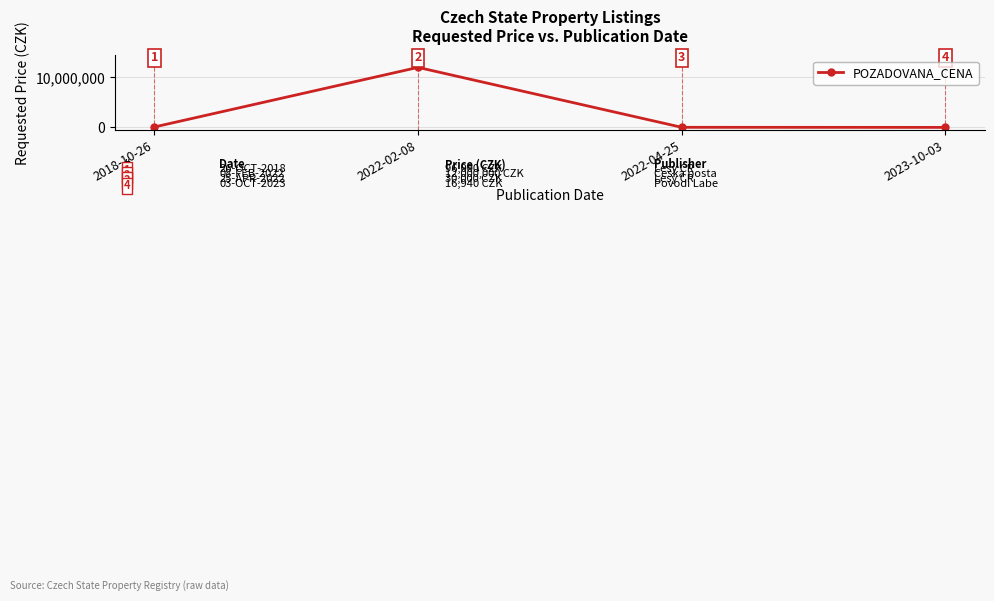

What is the greatest value displayed?

12000000